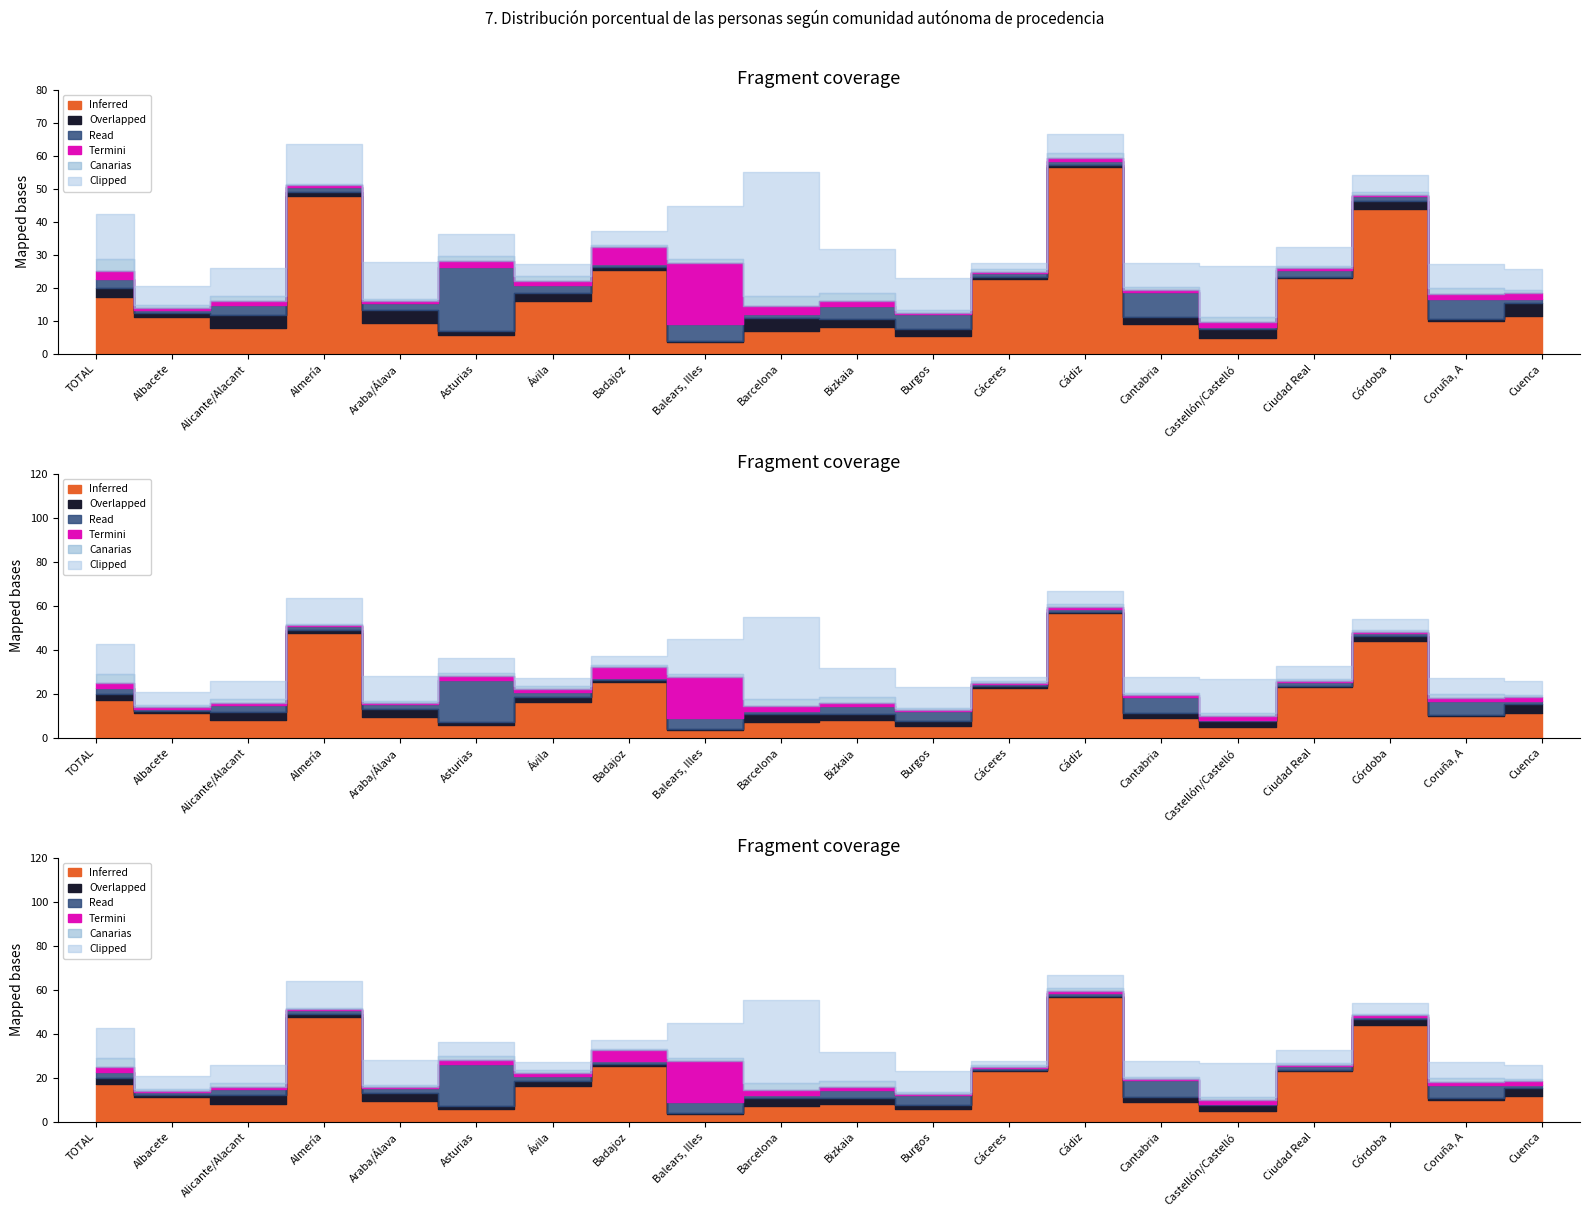

At how many categories does at least one series exceed 14?

12